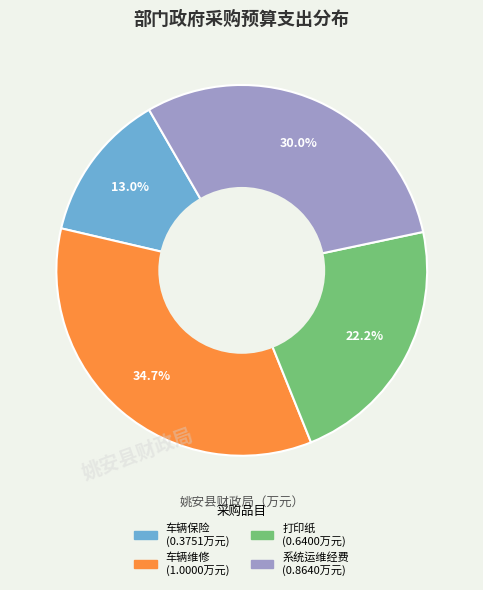

Does any single category account for the majority?

No